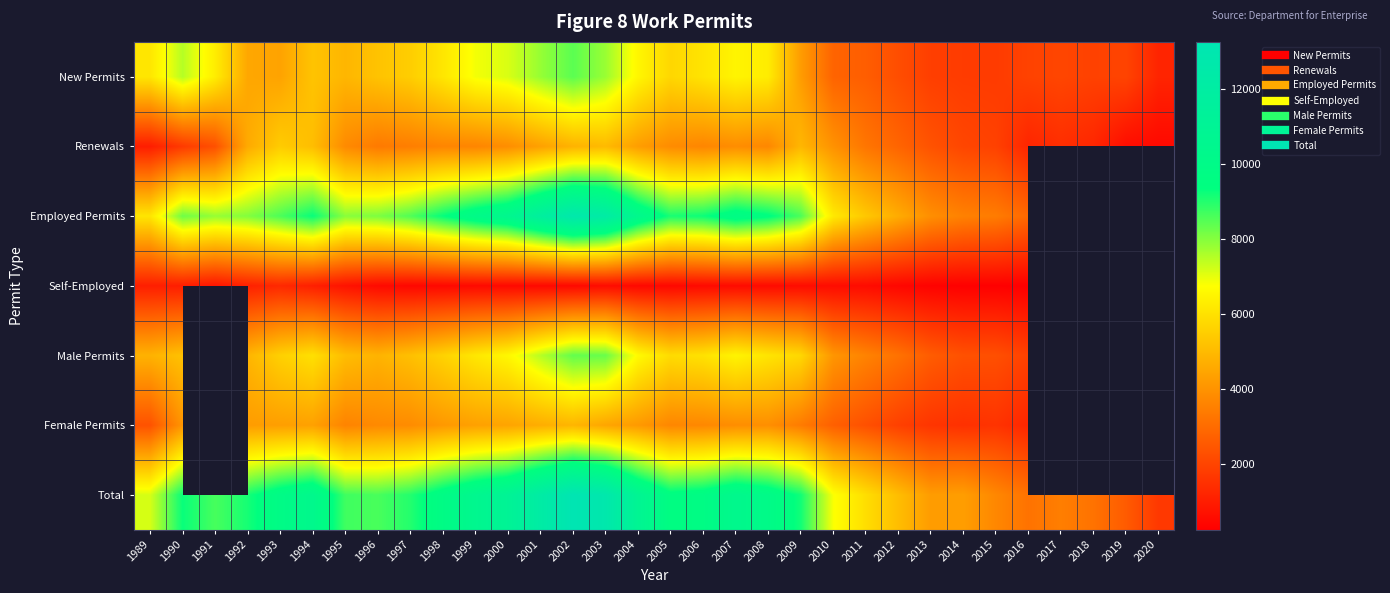

What is the highest value of the New Permits series?

8421.0